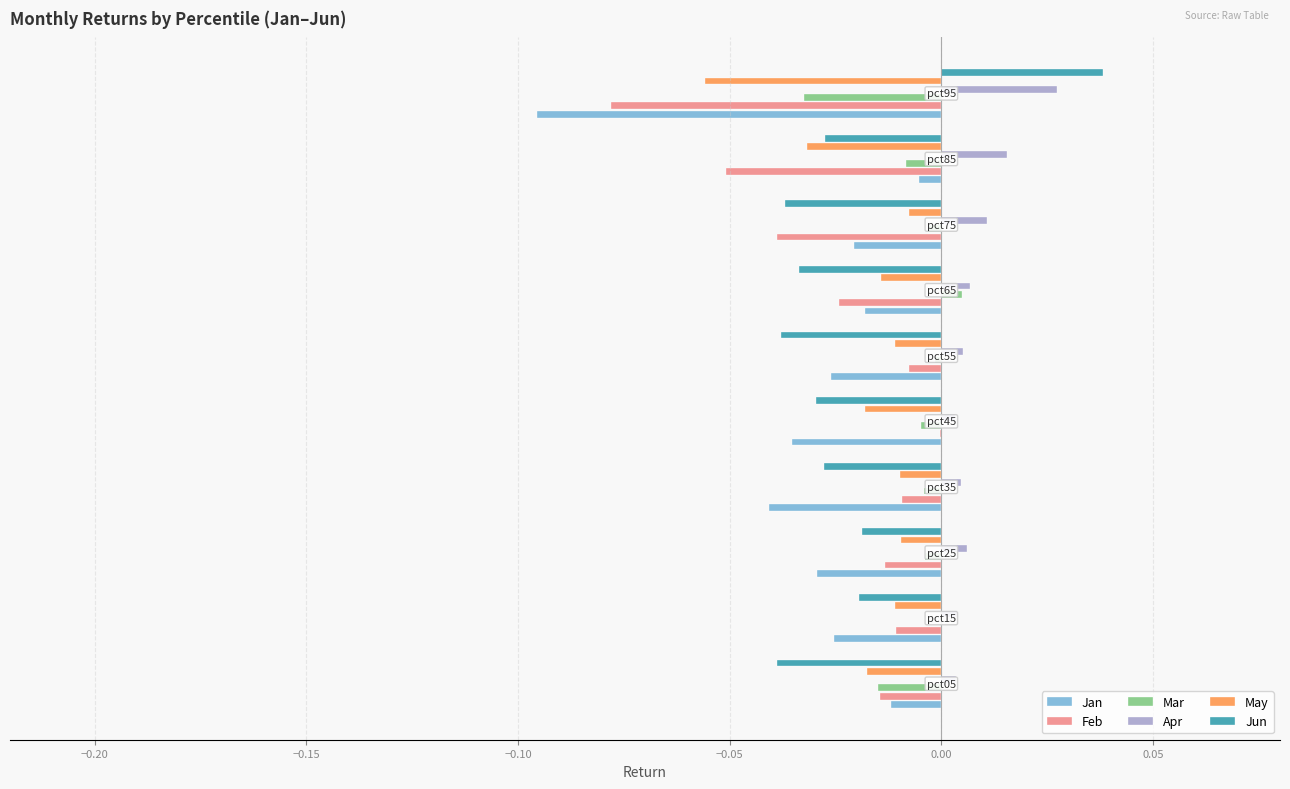

Which series has the largest total across all categories?

Apr